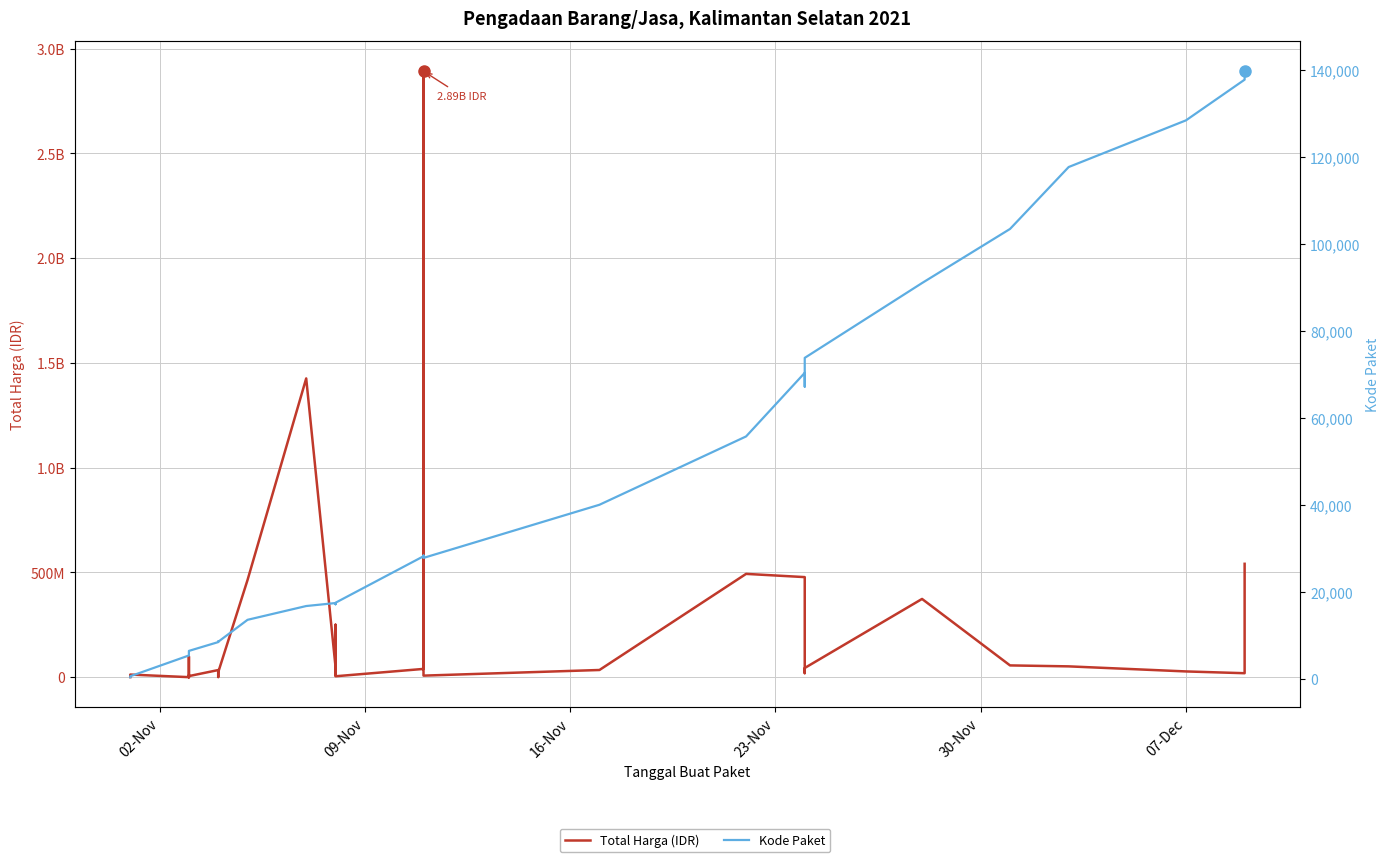

Reading left to right, list all the values displayed in this chart.

Total Harga (IDR): 333600	12453900	78000	98772570	2772000	265000	4672200	182000	8742500	5129000	34000000	32441200	577875	23653000	464002100	1425867900	49730040	9180000	15513960	250350000	4350000	39440000	2892122000	7401240	34292000	493000000	477600000	19175000	43859200	373404000	56152800	51601000	27412000	18900000	541071000
Kode Paket: 464	675	5449	5997	6214	6246	6300	6350	6397	6503	8530	8646	8668	8601	13652	16823	17509	17272	17283	17238	17580	28271	28425	27891	40112	55826	70453	67279	73894	91101	103541	117783	128516	137876	139817